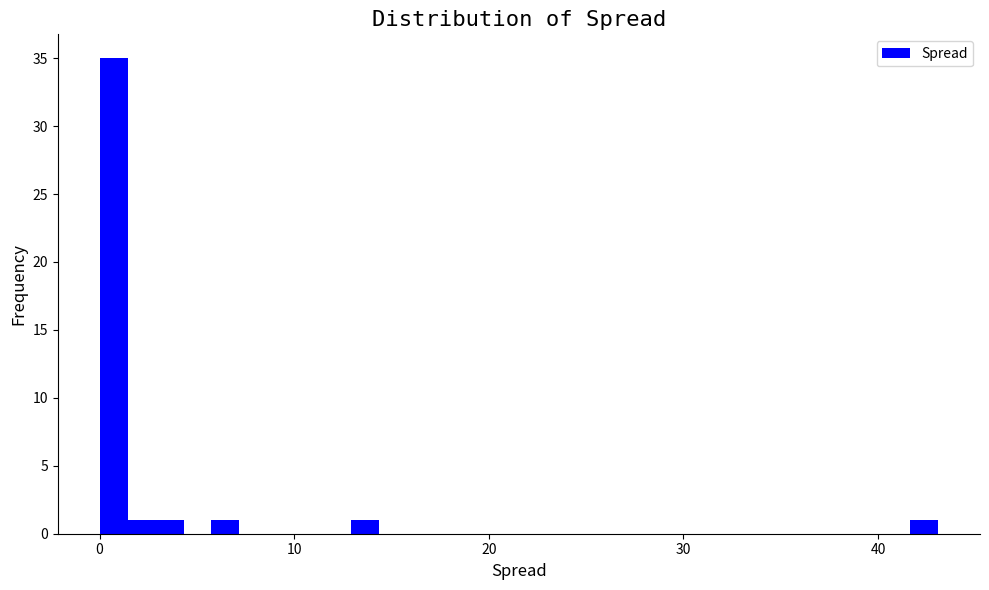

Around what value on the x-axis is the tallest bar? Give the approximate position of its centre, as read against the axis.

1